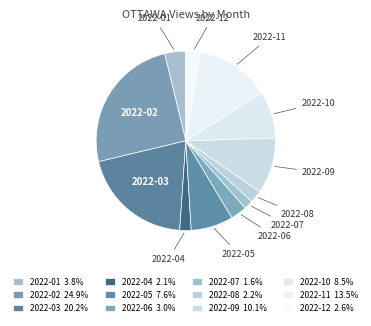

How many segments does this pie chart have?

12